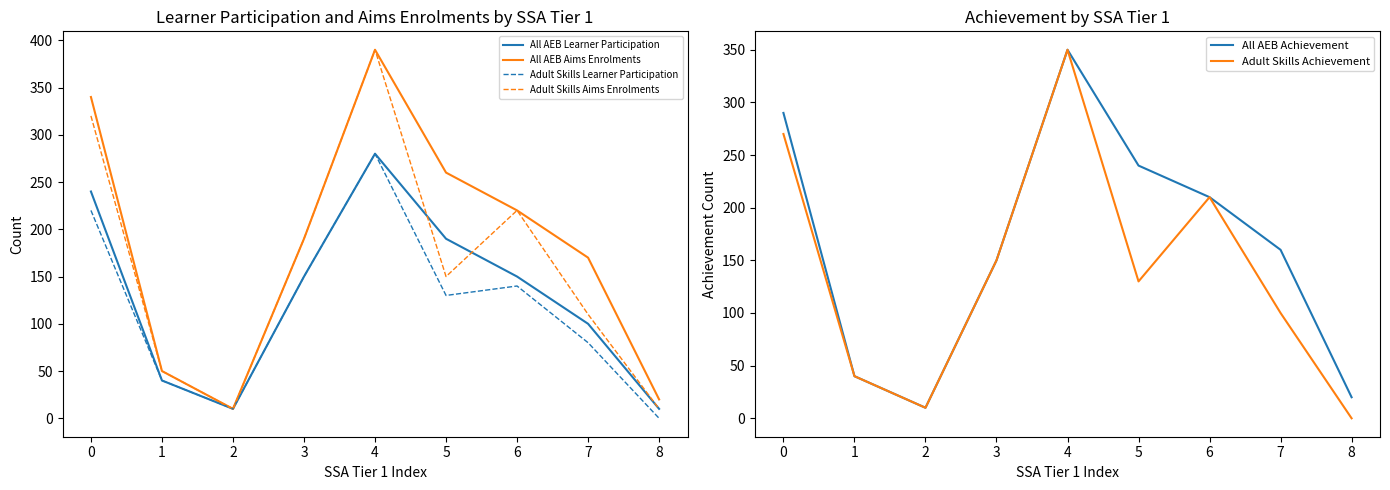

In Adult Skills Achievement, how many points are higher than both neighbors (excluding endpoints)?

2